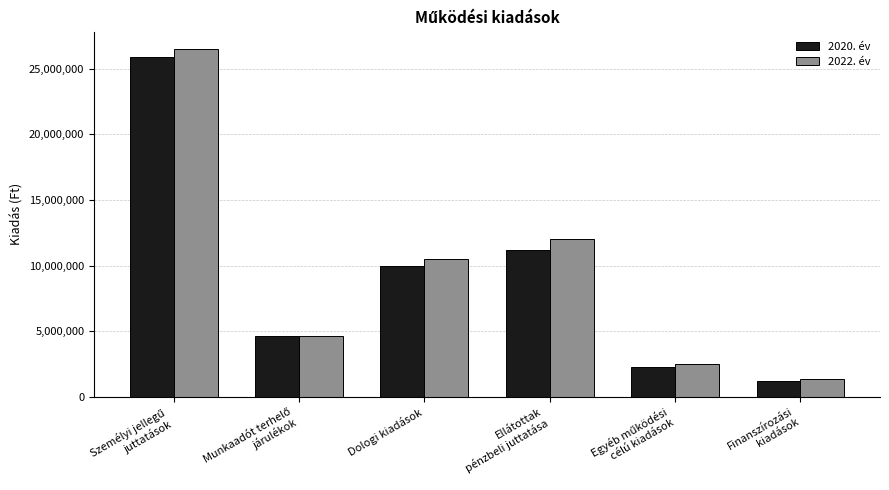

What is the label of the 6th bar from the left?

Finanszírozási
kiadások